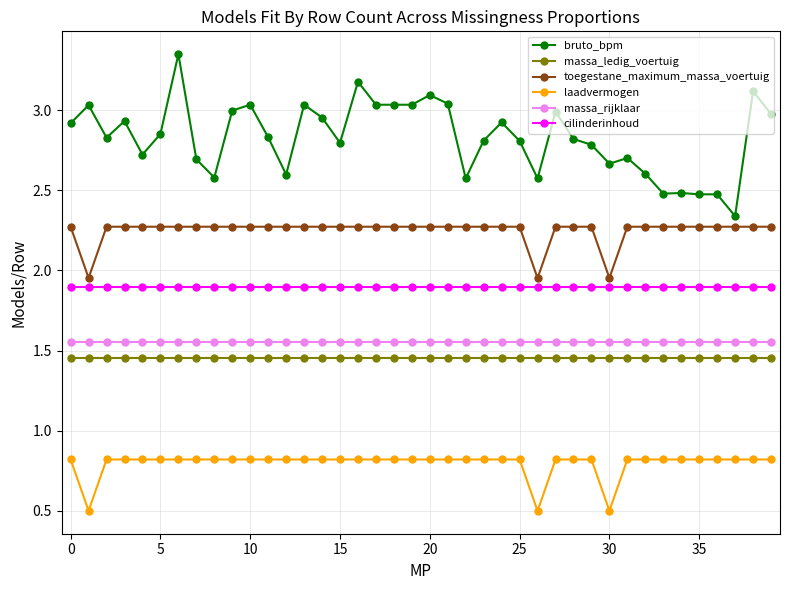

What is the minimum value shown in the chart?

0.5